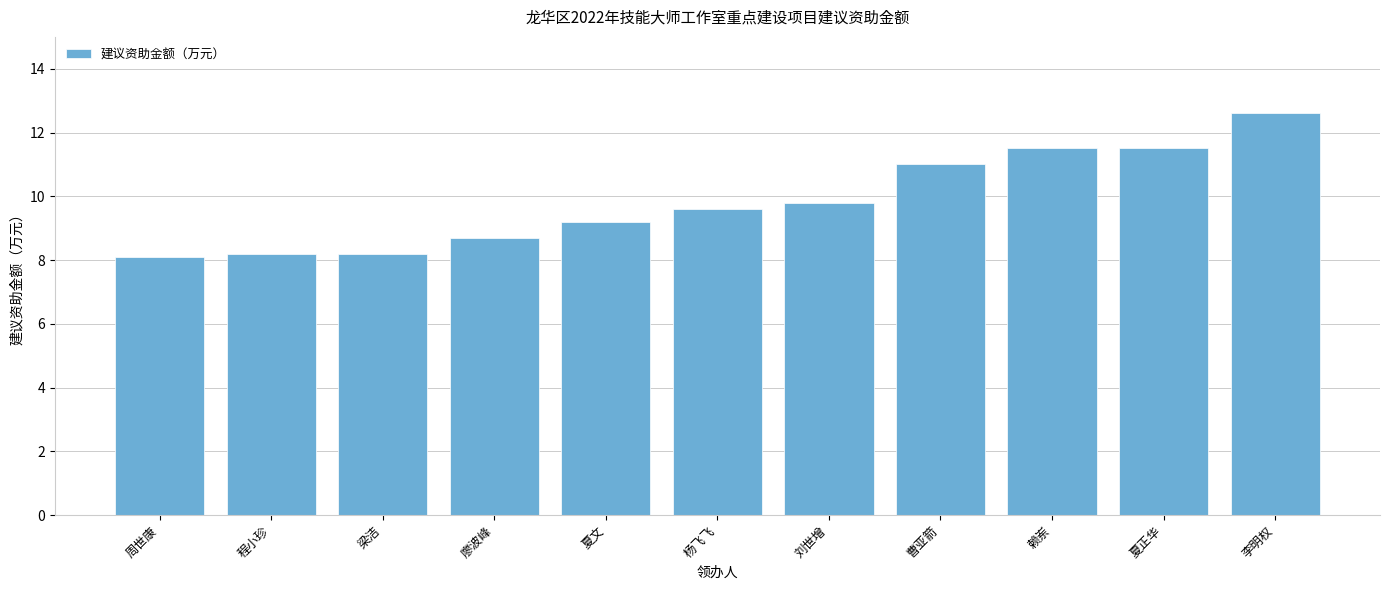

Between 曹亚箭 and 廖波峰, which is larger?

曹亚箭